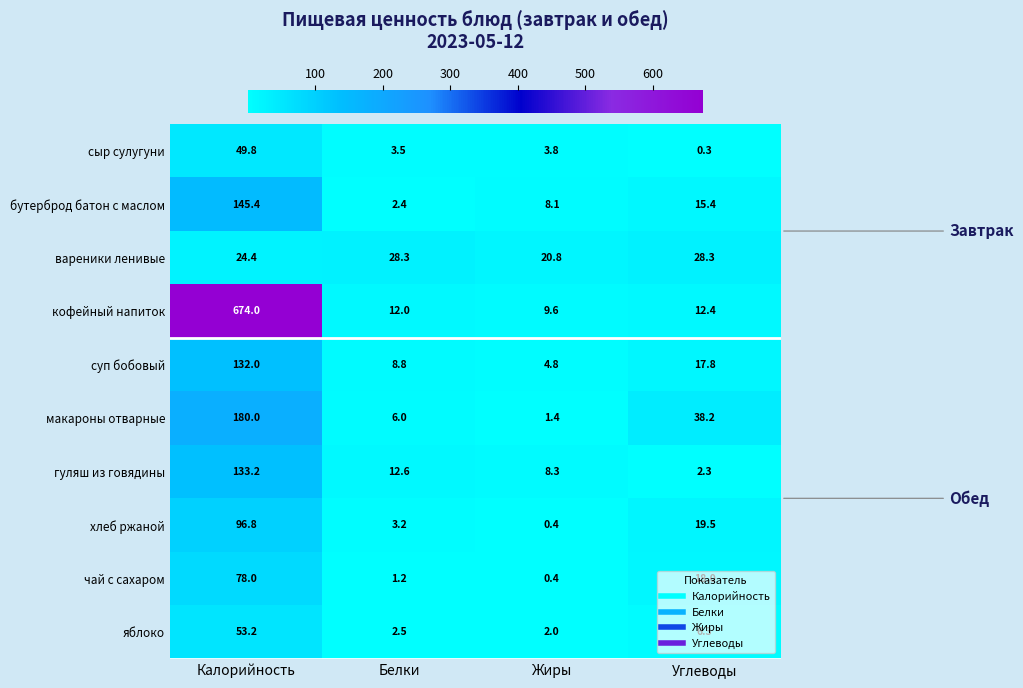

At how many categories does at least one series exceed 62?

1